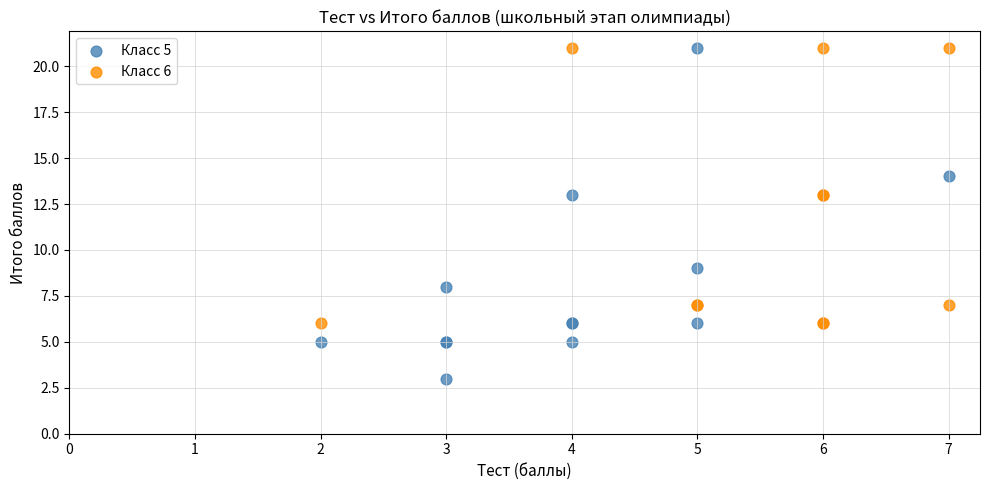

Which series has the widest spread of Y values?

Класс 5